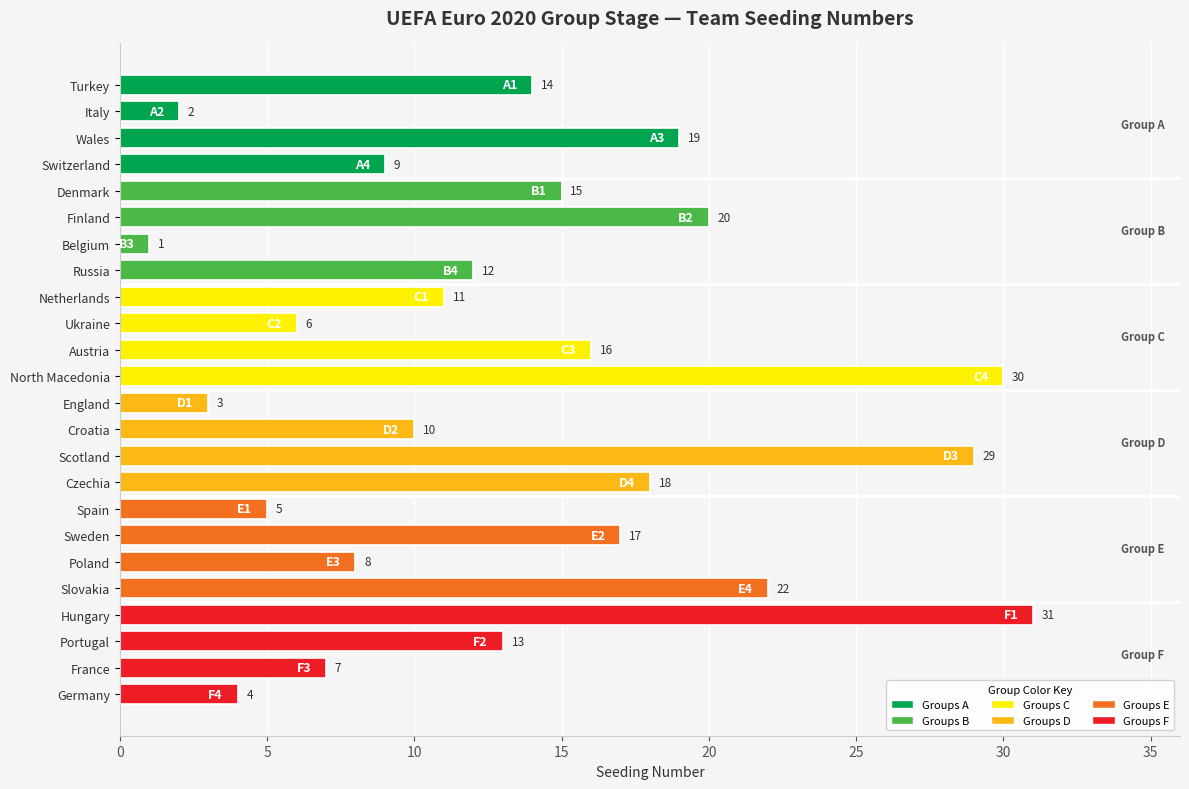

What is the change in value from Turkey to Belgium?

-13